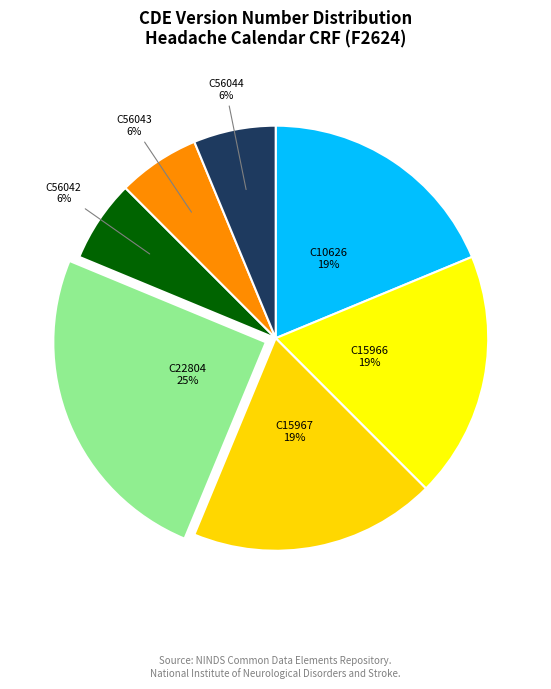

What is the largest slice in the pie chart?

C22804